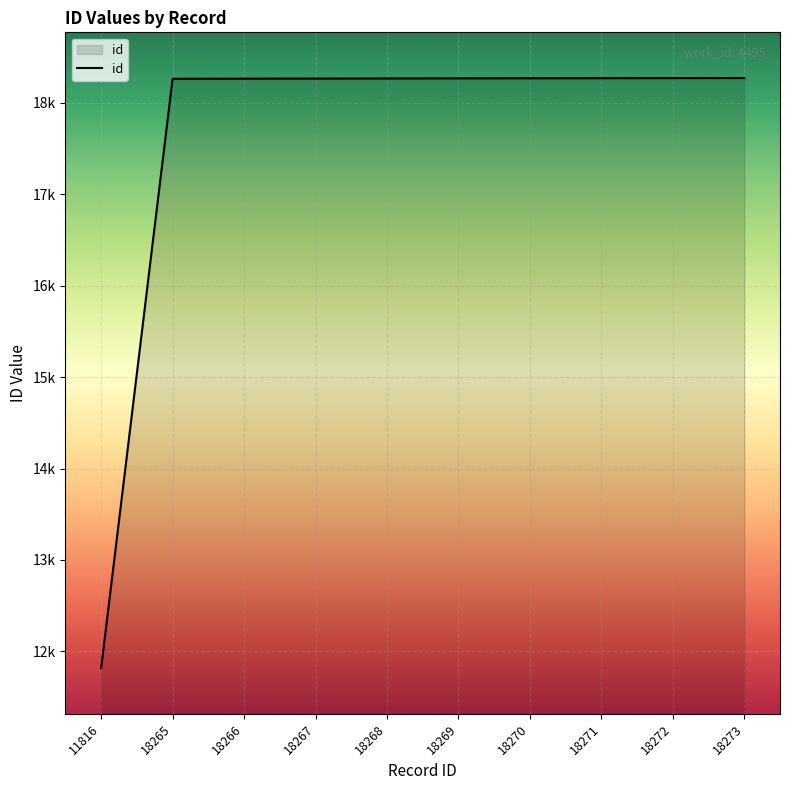

Rank the categories by value from lowest to highest.

11816, 18265, 18266, 18267, 18268, 18269, 18270, 18271, 18272, 18273